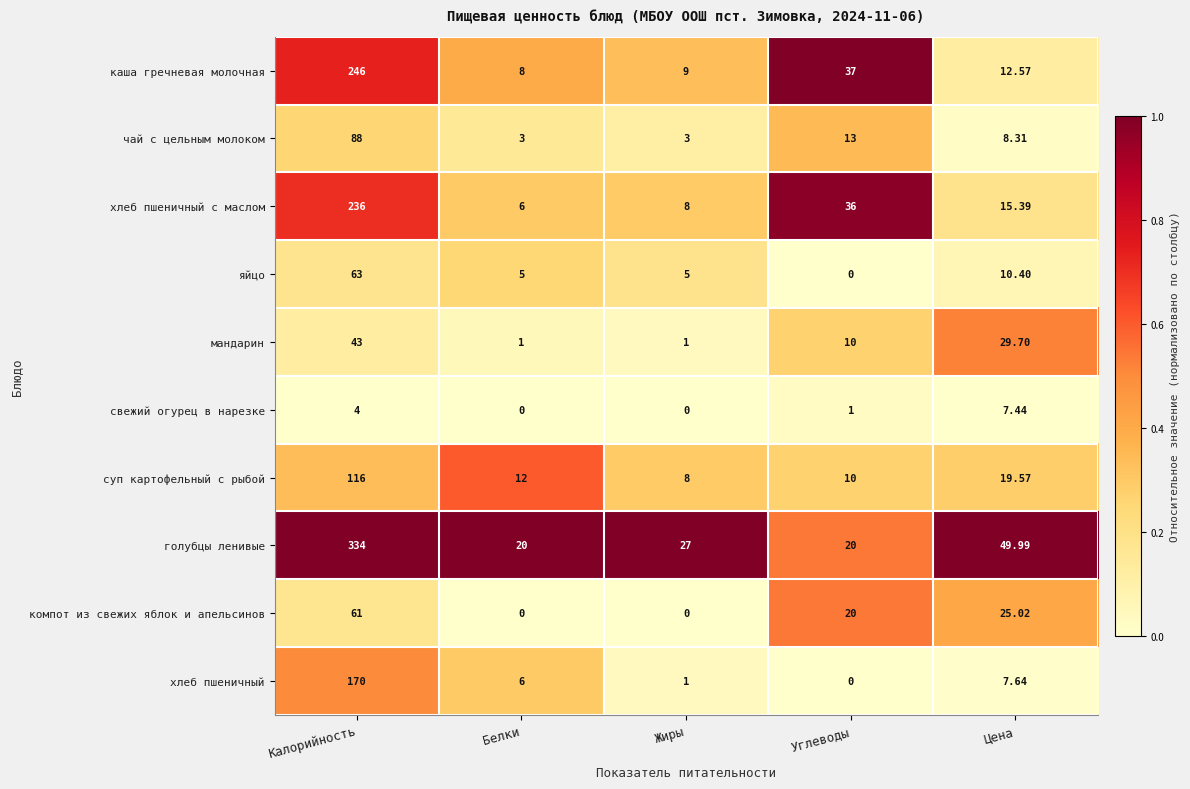

Which label corresponds to the largest value in the chart?

Калорийность